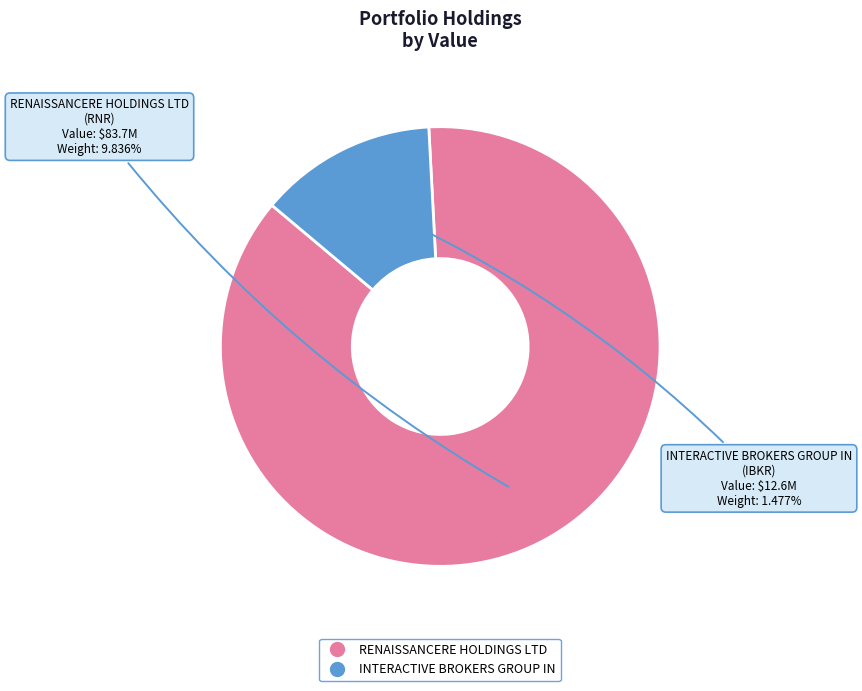

Count the number of slices in the pie.

2